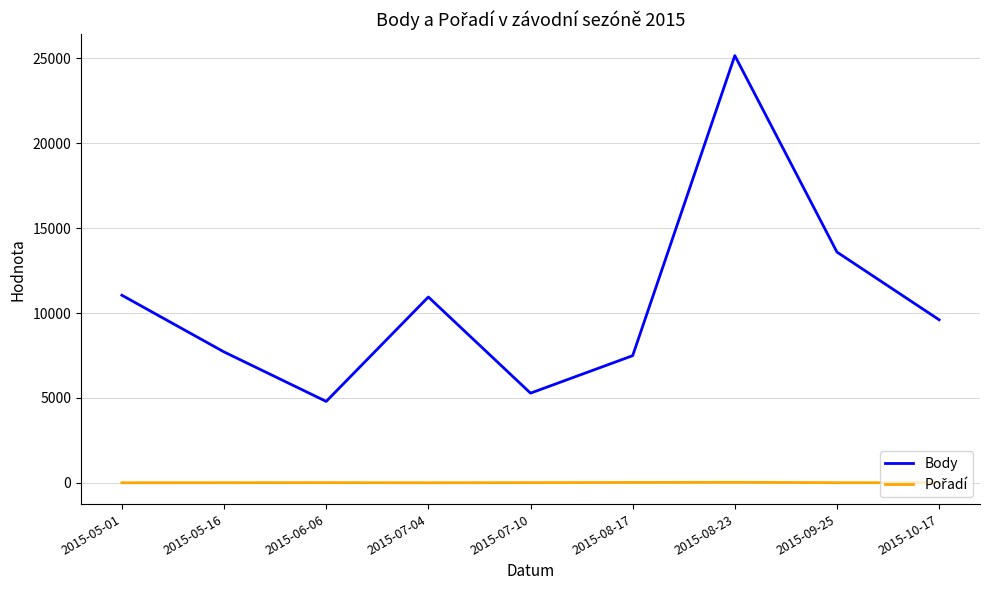

Which series has the largest total across all categories?

Body